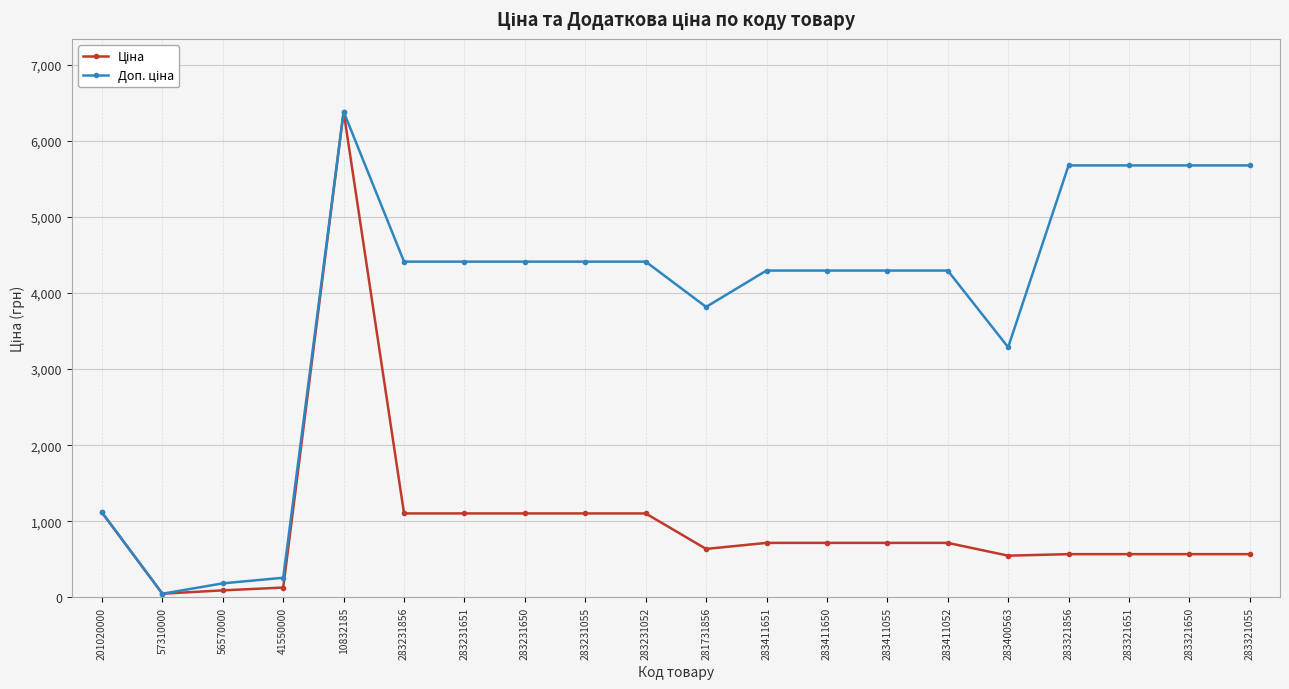

Which label corresponds to the largest value in the chart?

10832185